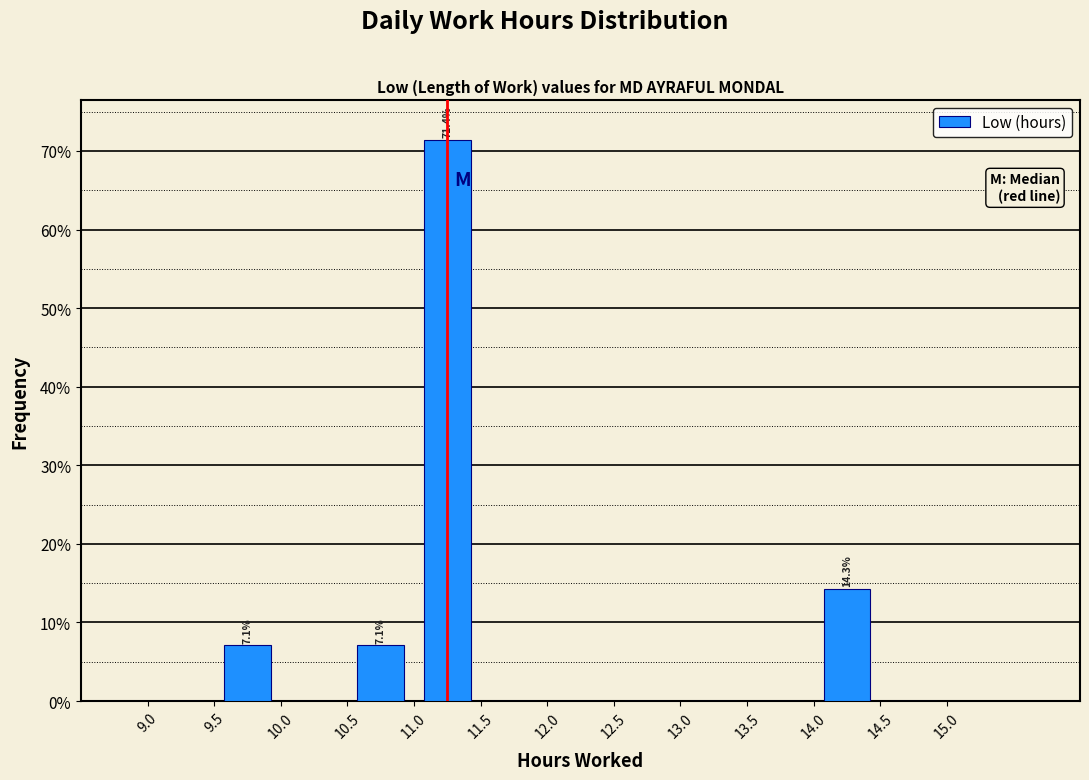

Which range on the x-axis has the tallest bar?

11.0 to 11.5